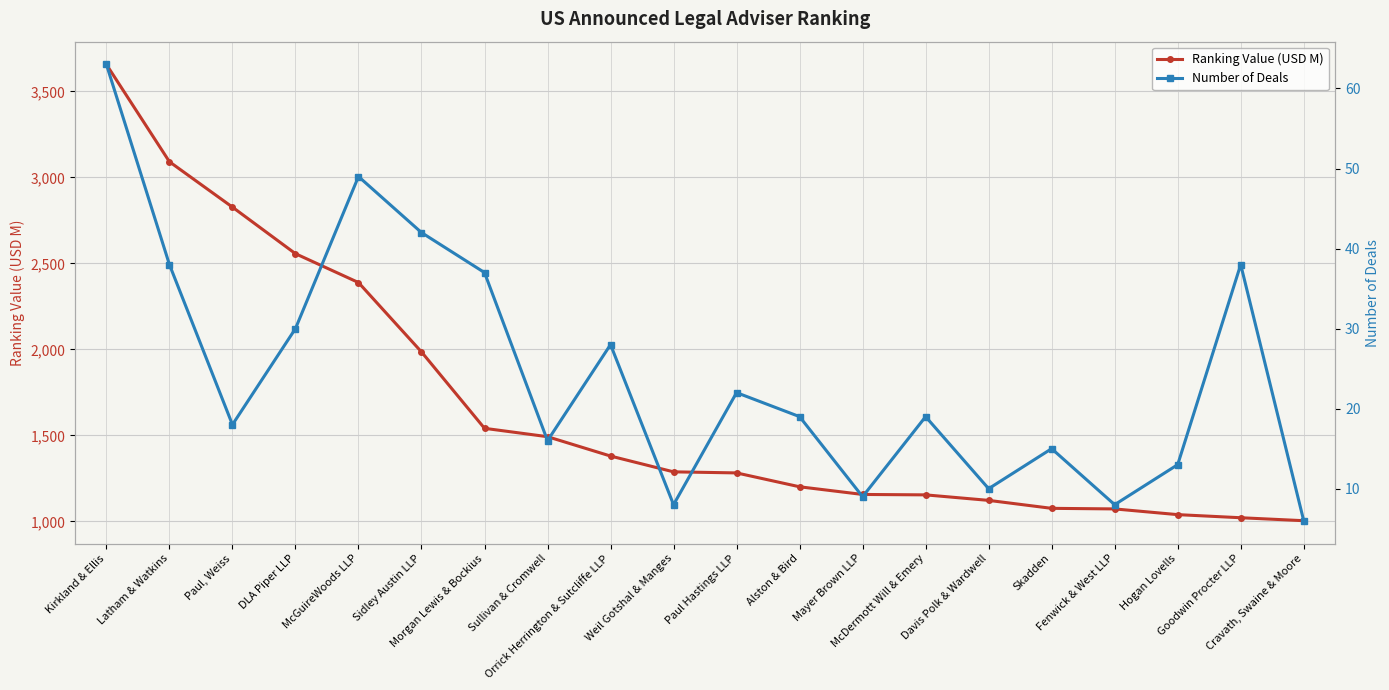

Where does the Number of Deals series first go above 19?

Kirkland & Ellis